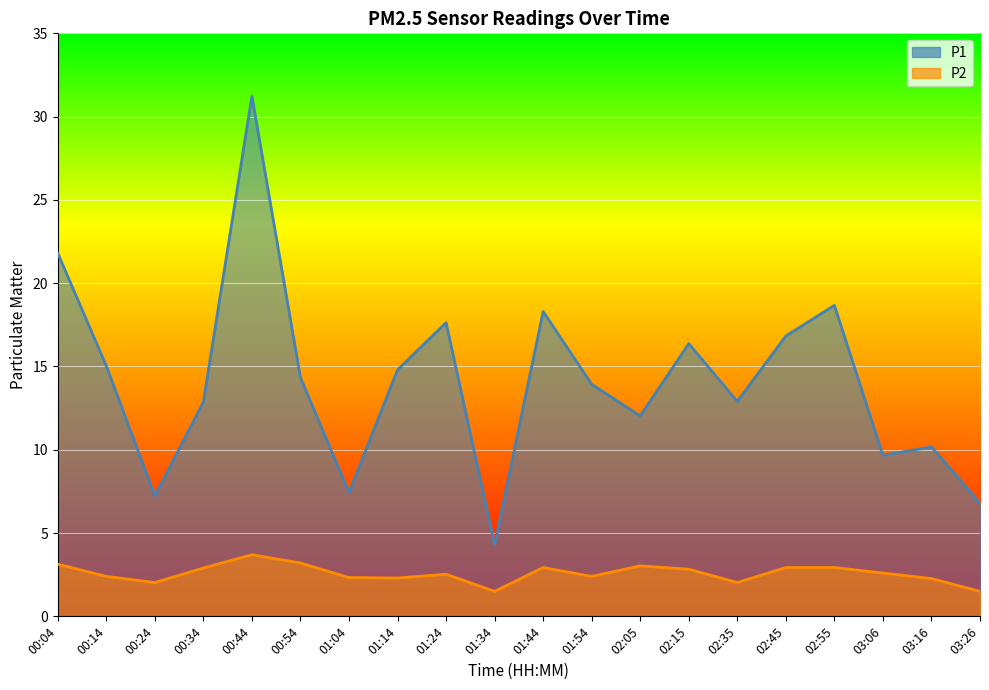

List the labels in order of P2 value, largest first.

00:44, 00:54, 00:04, 02:05, 01:44, 02:45, 02:55, 00:34, 02:15, 03:06, 01:24, 00:14, 01:54, 01:04, 01:14, 03:16, 00:24, 02:35, 01:34, 03:26